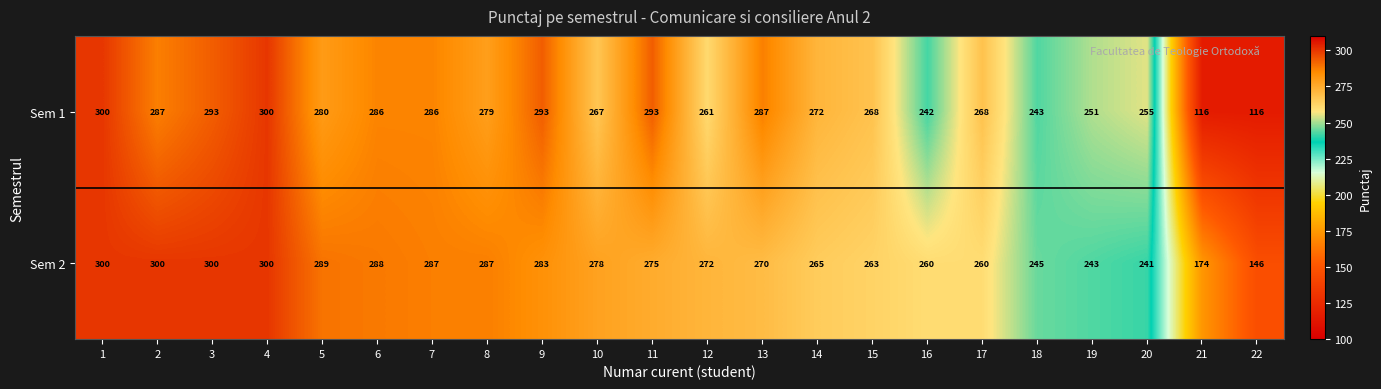

What is the difference between the maximum and minimum values in the Sem 2 series?

154